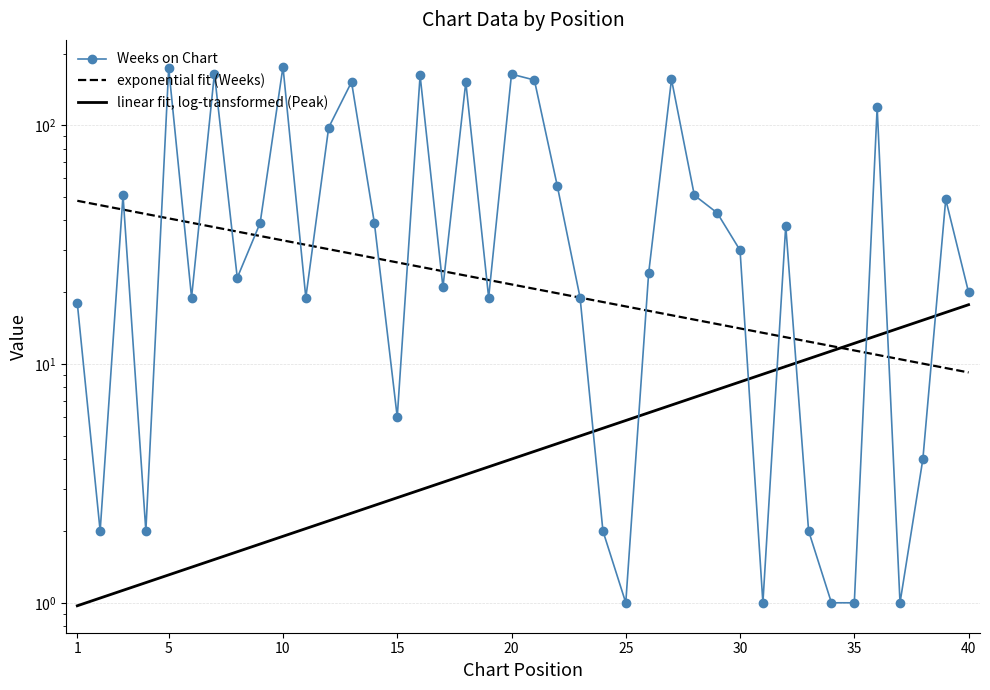

At which category does the chart reach its minimum across all series?

1